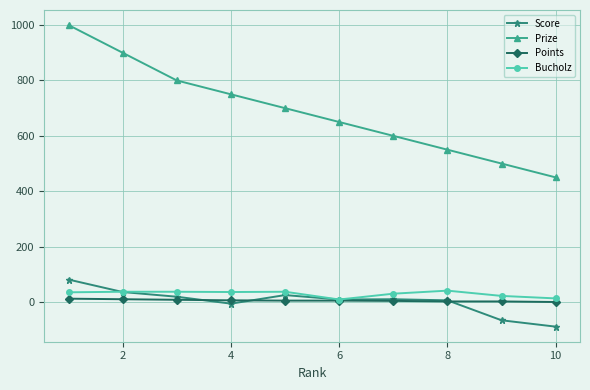

What are all the series names shown in the legend?

Score, Prize, Points, Bucholz